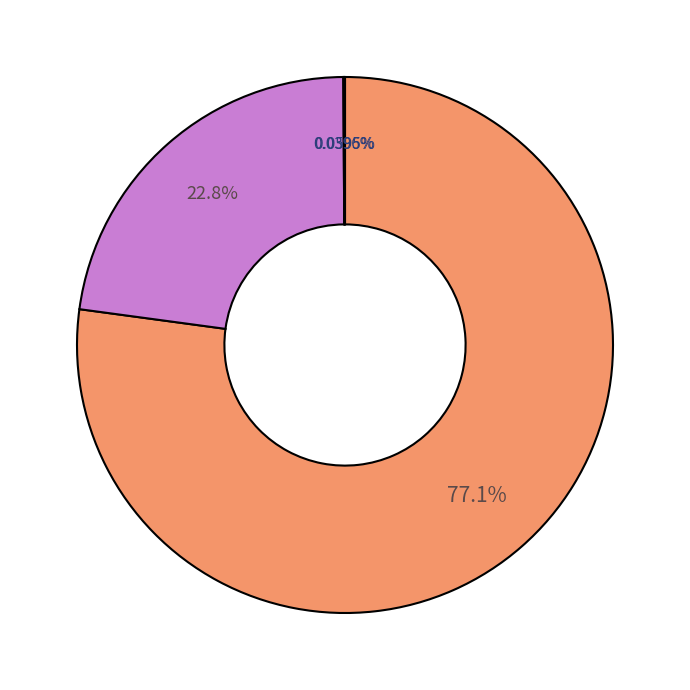

Does any single category account for the majority?

Yes